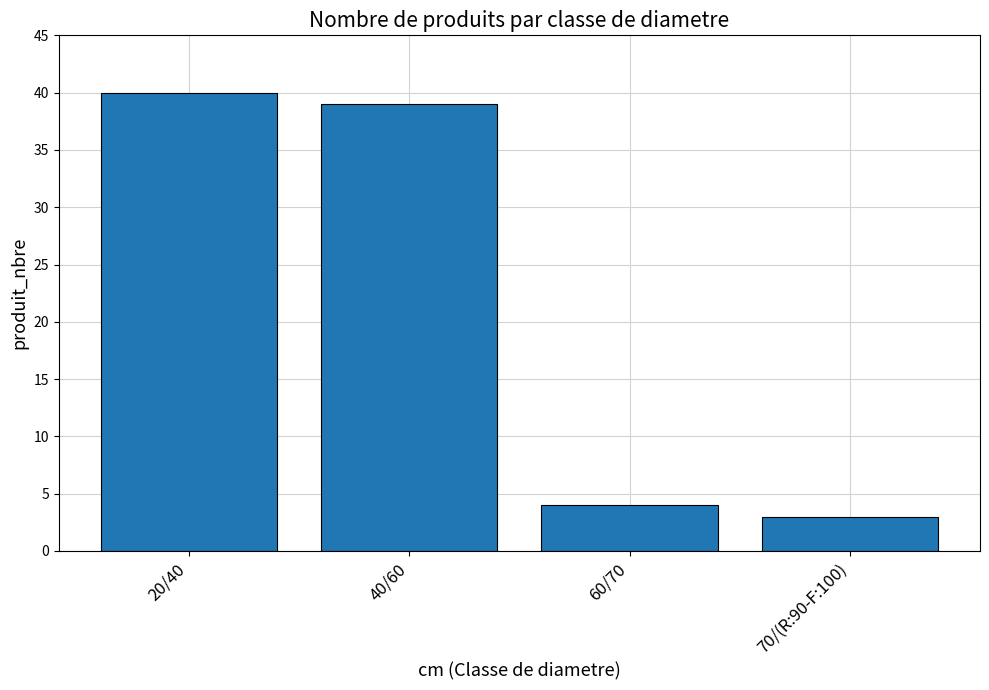

Reading right to left, extract all data points from this chart.

3	4	39	40